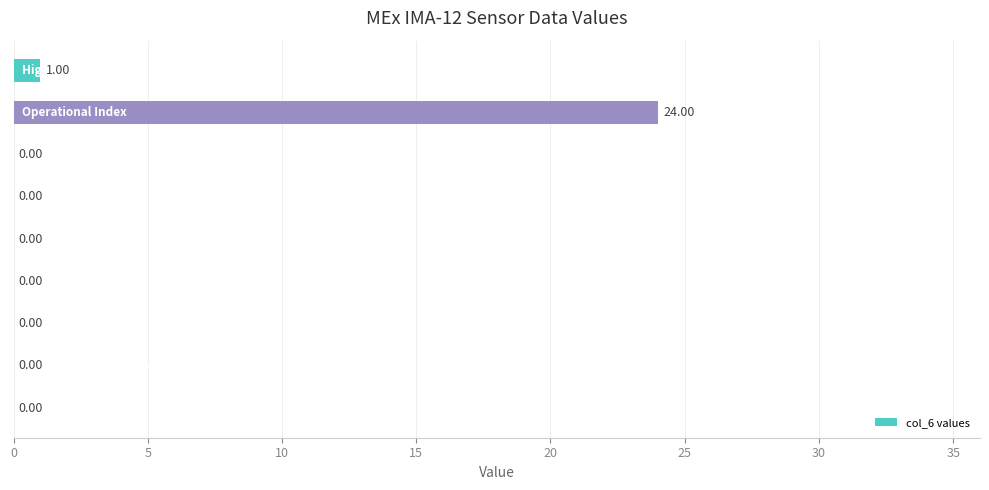

What is the sum of all values?

25